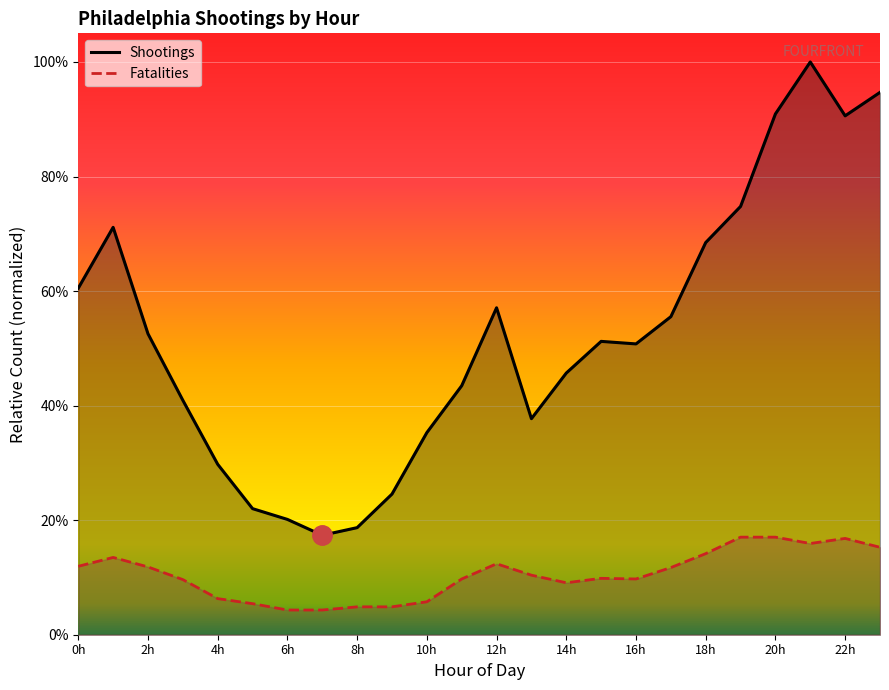

True or false: shootings has more than 1 points higher than both neighbors.

True